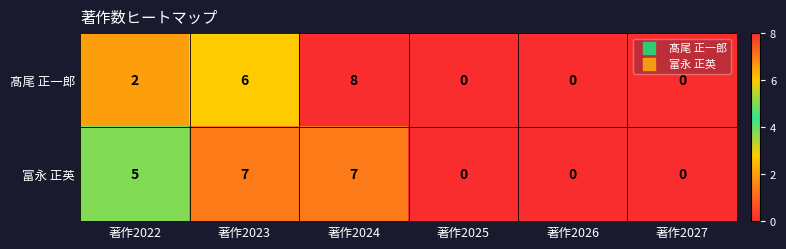

True or false: 富永 正英 has a value of 0 at 著作2025.

True